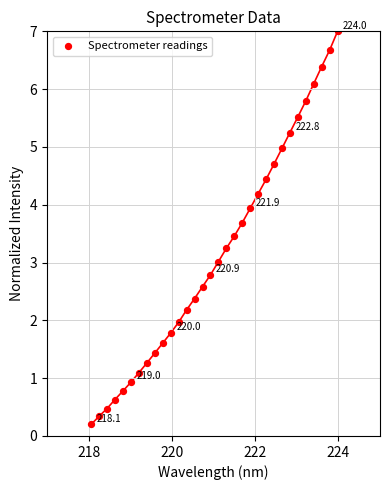

What is the range of X values (max minus min)?

5.9